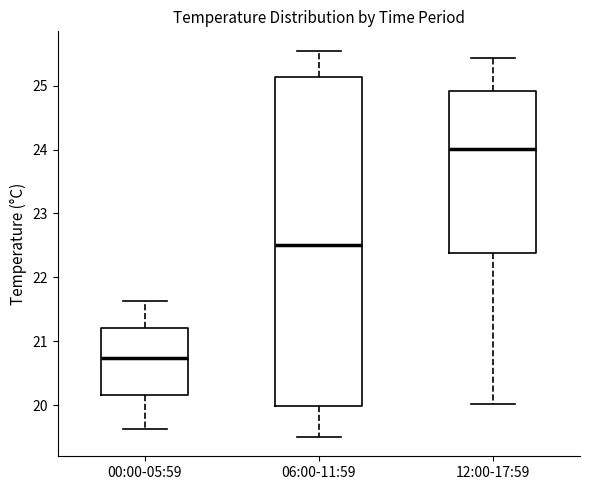

Reading left to right, transcribe this box plot: for each box, give where its median line is, the range the box spans, and where its two whiskers end, as read against the y-axis. The values are not printed on the chart, so give them approximately, as read against the axis.

00:00-05:59: median 20.7, box 20.2 to 21.2, whiskers 19.6 to 21.6
06:00-11:59: median 22.5, box 20.0 to 25.1, whiskers 19.5 to 25.6
12:00-17:59: median 24.0, box 22.4 to 24.9, whiskers 20.0 to 25.4